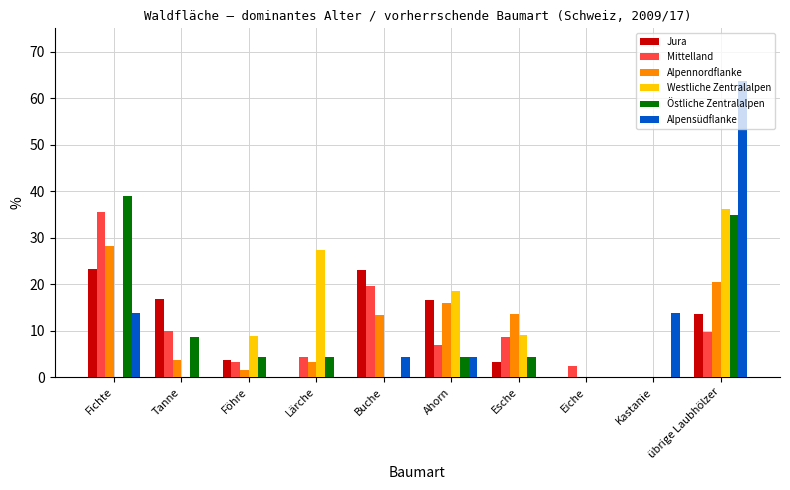

What is the spread (max minus min) of values at Föhre?

8.9